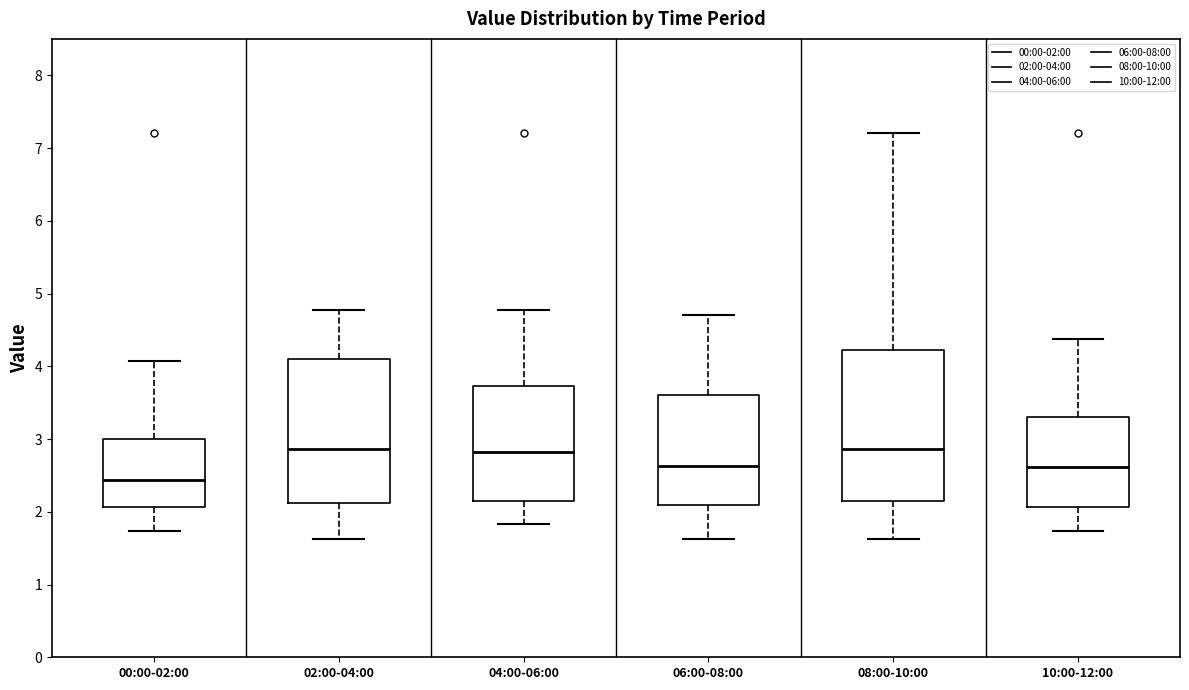

Reading left to right, read every box against the y-axis: the position of its median line, the range the box covers, and the ends of its whiskers. The values are not printed on the chart, so give them approximately, as read against the axis.

00:00-02:00: median 2.4, box 2.1 to 3.0, whiskers 1.7 to 4.1
02:00-04:00: median 2.9, box 2.1 to 4.1, whiskers 1.6 to 4.8
04:00-06:00: median 2.8, box 2.2 to 3.7, whiskers 1.8 to 4.8
06:00-08:00: median 2.6, box 2.1 to 3.6, whiskers 1.6 to 4.7
08:00-10:00: median 2.9, box 2.2 to 4.2, whiskers 1.6 to 7.2
10:00-12:00: median 2.6, box 2.1 to 3.3, whiskers 1.7 to 4.4